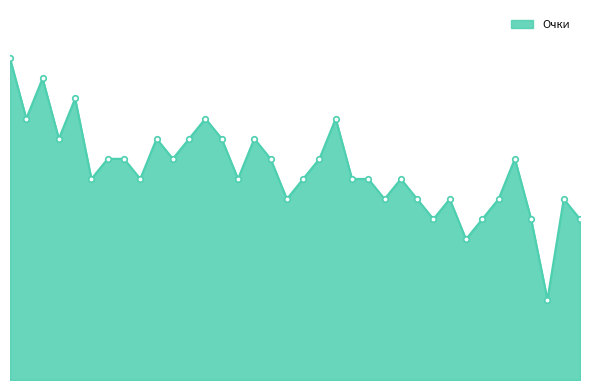

Does the chart have visible grid lines?

No